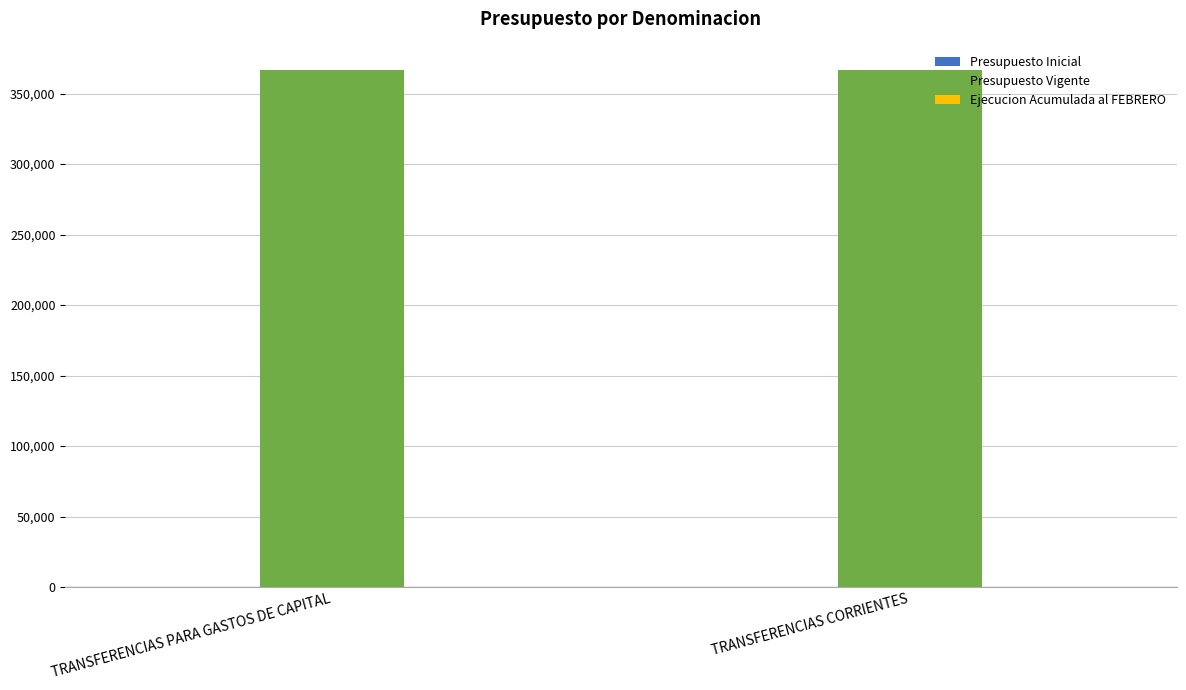

At which category is the sum across all series the highest?

TRANSFERENCIAS PARA GASTOS DE CAPITAL